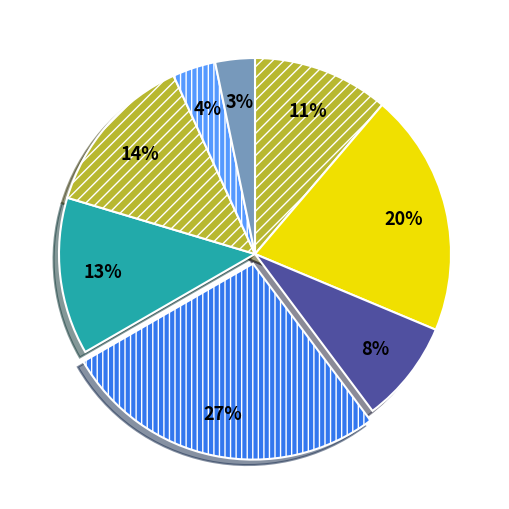

Count the number of slices in the pie.

8